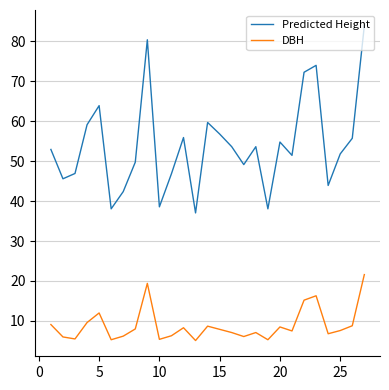

How many categories are shown in the chart?

27